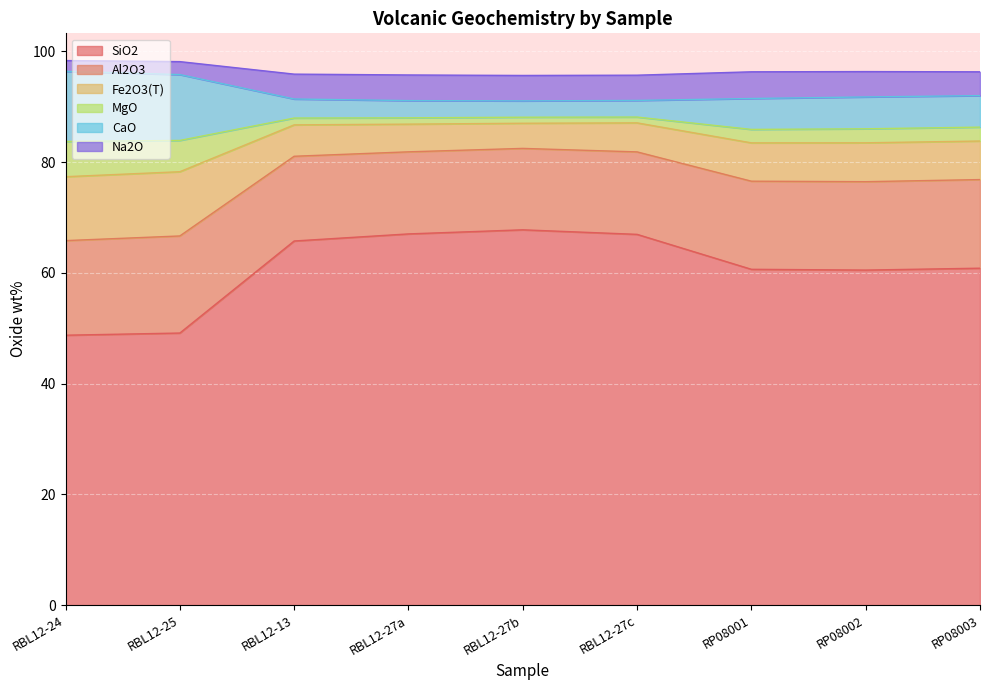

What is the difference between the MgO values at RBL12-27c and RBL12-13?

0.2